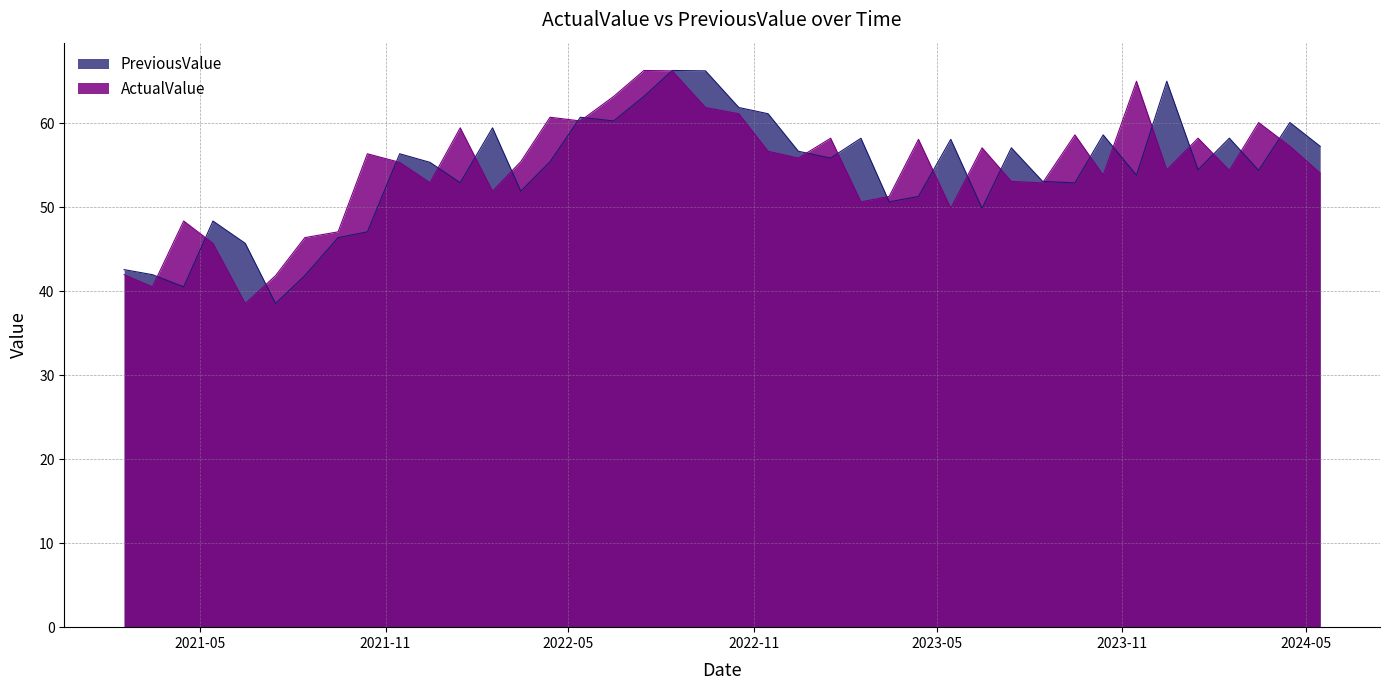

At which category does the chart reach its peak across all series?

2022.07.15